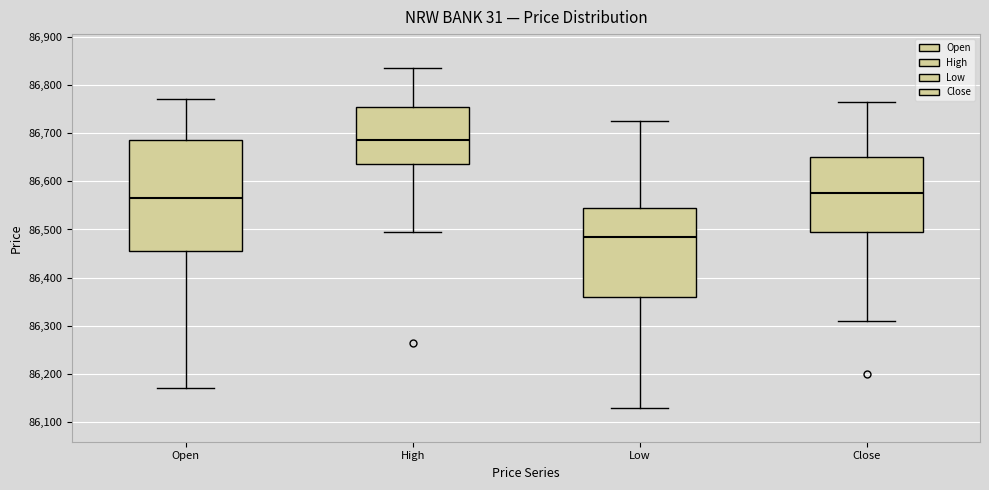

Where does the upper whisker of the box for Low end on the y-axis? The values are not printed on the chart, so give them approximately, as read against the axis.

86730